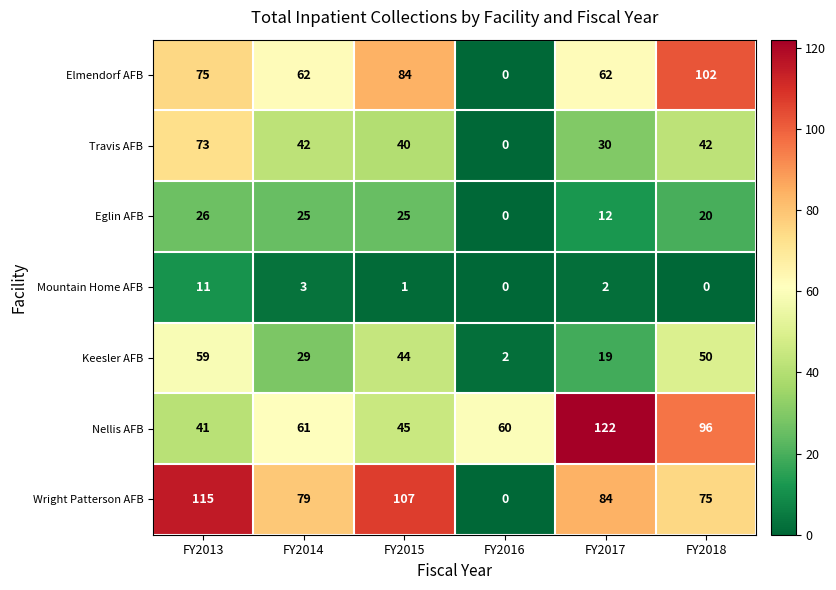

What is the difference between the highest and lowest values at FY2015?

106